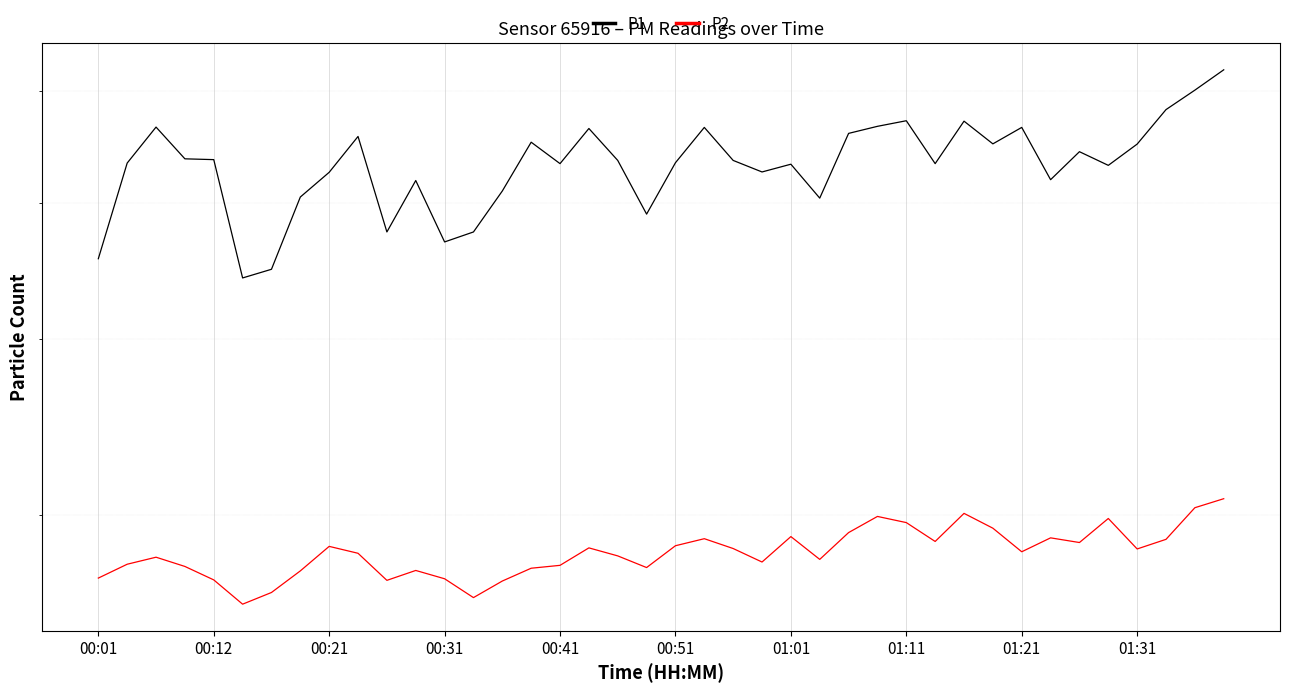

What is the value of the P1 point at the 15th from the left?

51.0